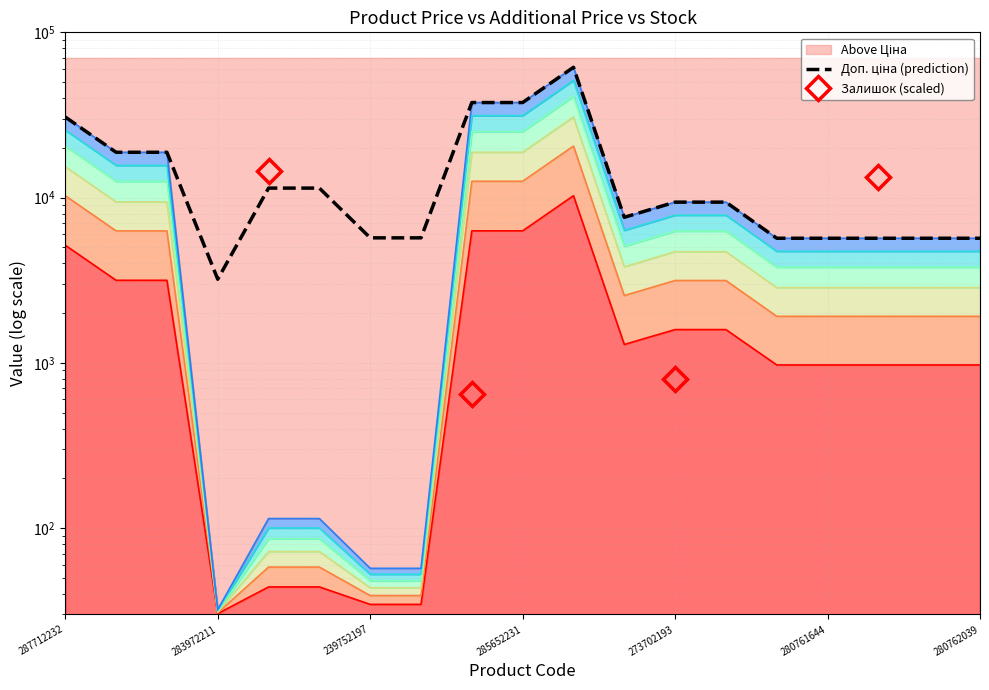

Reading right to left, what are all the values shown in this chart?

Ціна: 4733.2	4733.2	4733.2	4733.2	4733.2	7825.0	7825.0	6335.4	51200.2	31333.0	31333.0	52.5	52.5	100.1	100.1	31.7	15669.0	15669.0	25602.6
Доп. ціна: 5673.8	5673.8	5673.8	5673.8	5673.8	9384.0	9384.0	7596.5	61434.3	37593.6	37593.6	5705.0	5705.0	11410.0	11410.0	3205.0	18796.8	18796.8	30717.1